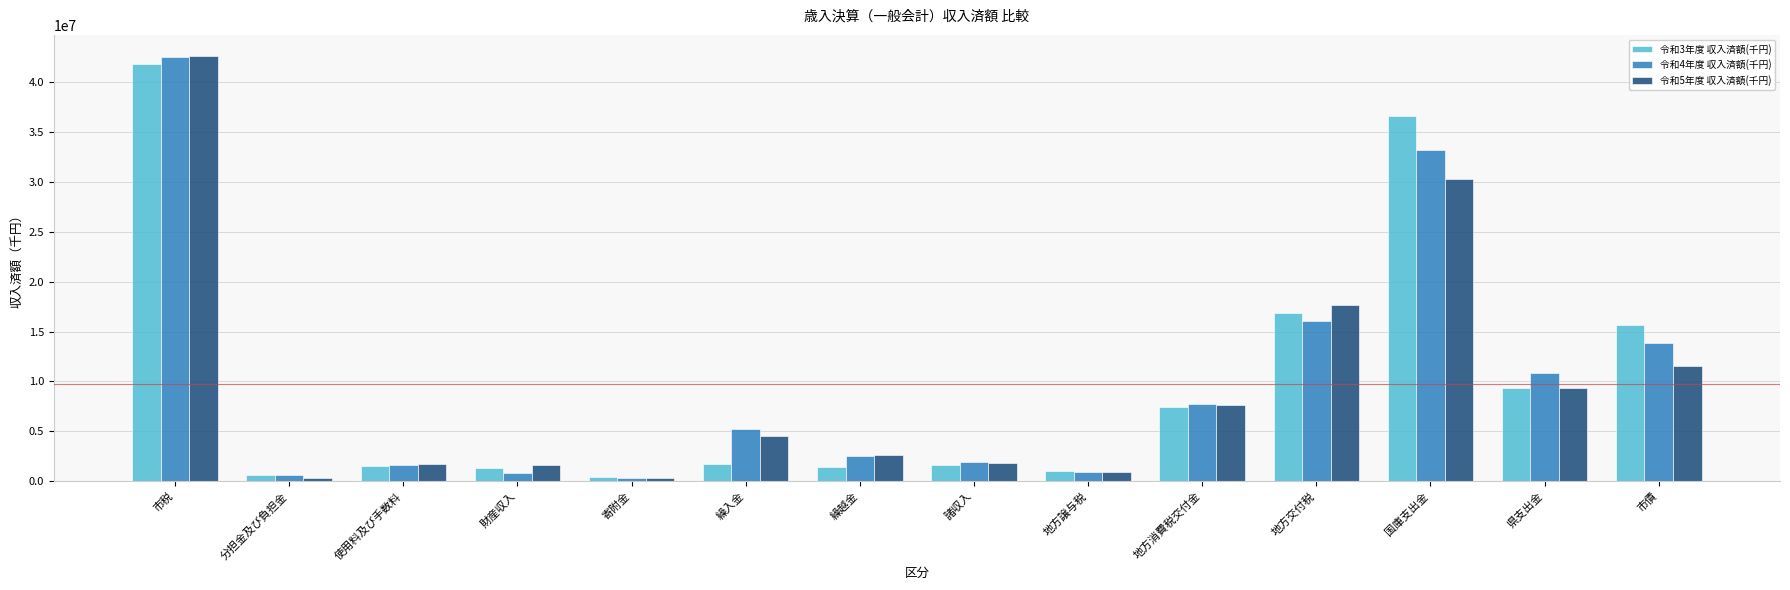

At which category is the sum across all series the highest?

市税